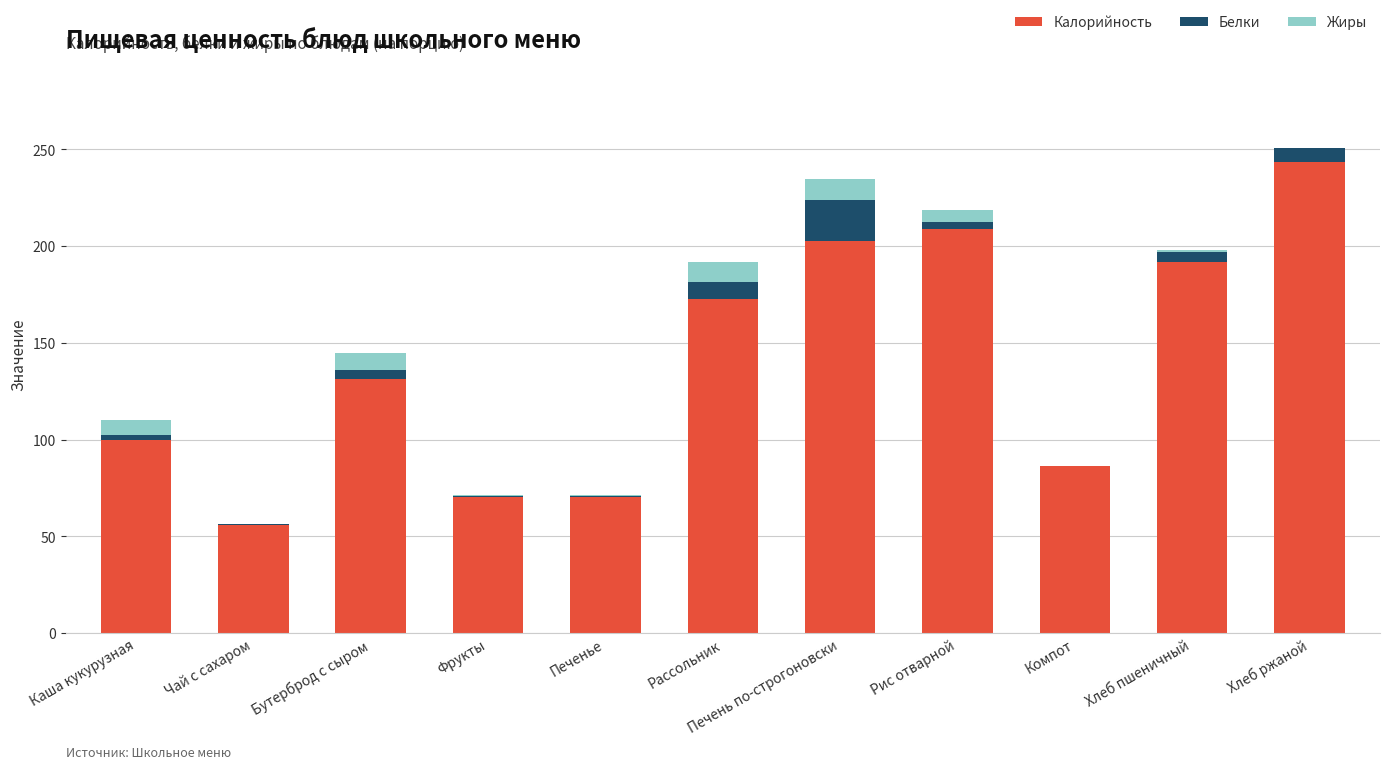

Is it true that Калорийность equals 243.7 at Хлеб ржаной?

True